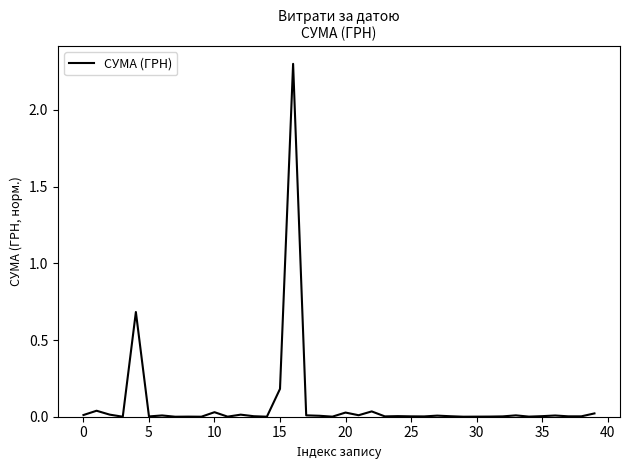

What is the difference between the maximum and minimum values?

2.3